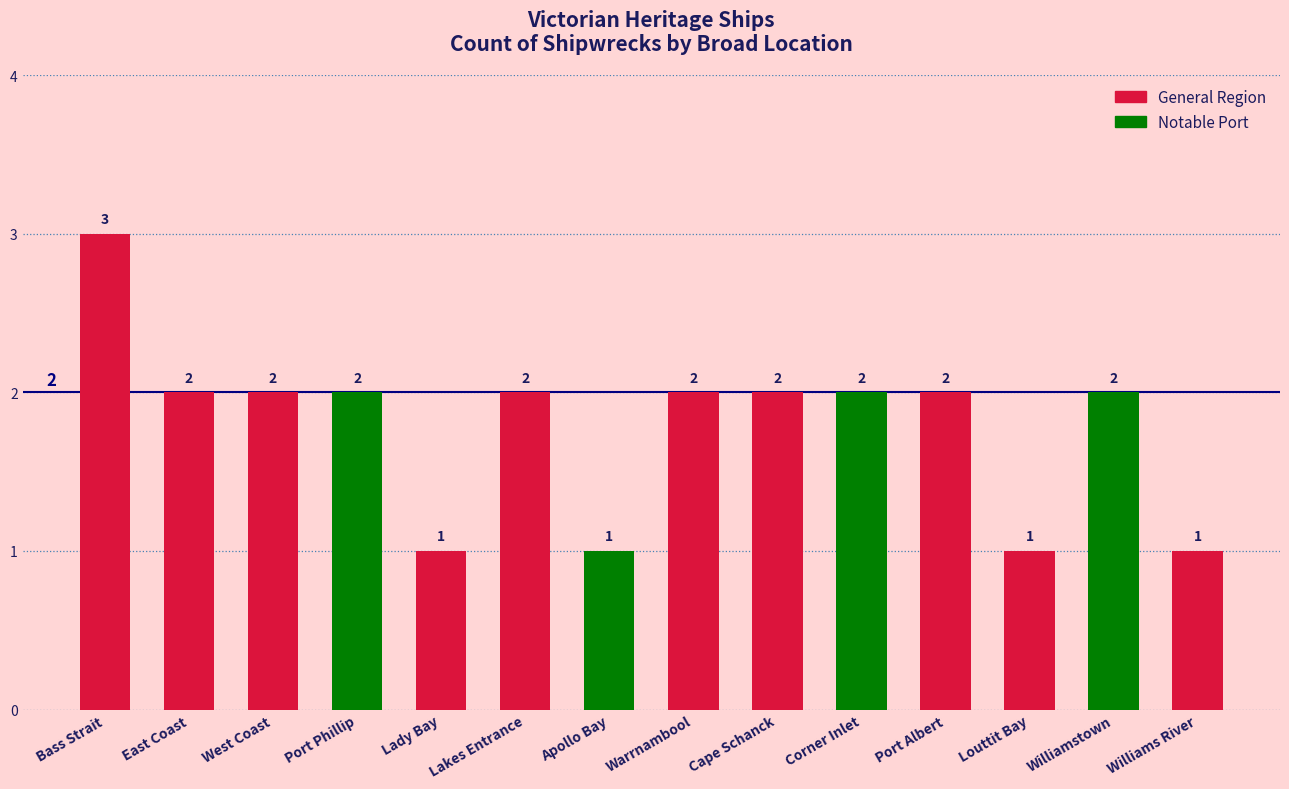

How many values are between 1 and 2?

13